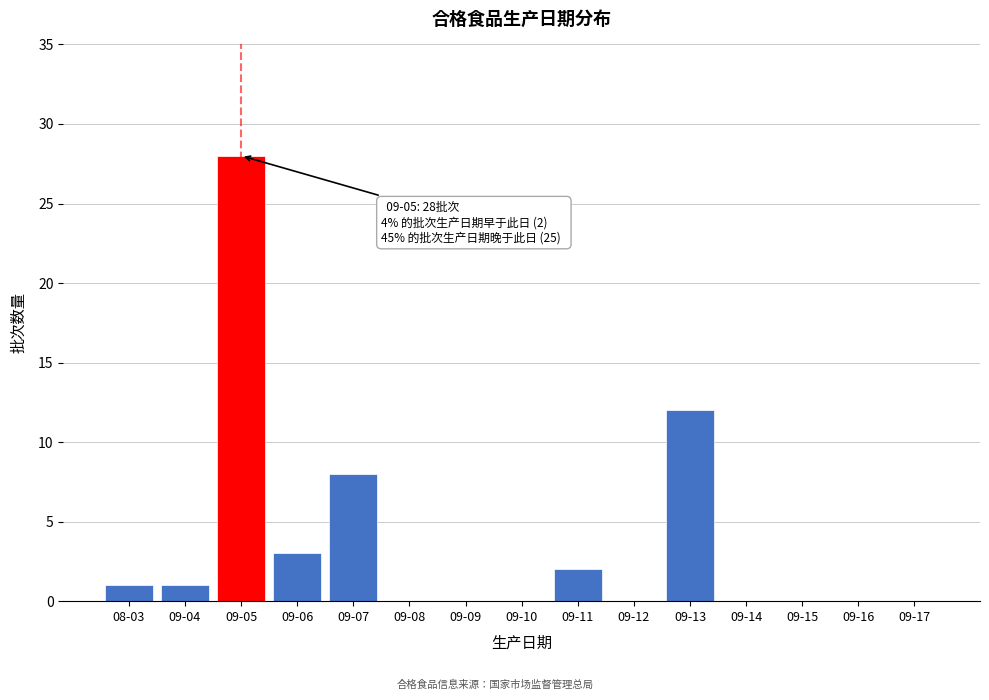

Reading left to right, what are all the values shown in this chart?

08-03=1	09-04=1	09-05=28	09-06=3	09-07=8	09-08=0	09-09=0	09-10=0	09-11=2	09-12=0	09-13=12	09-14=0	09-15=0	09-16=0	09-17=0